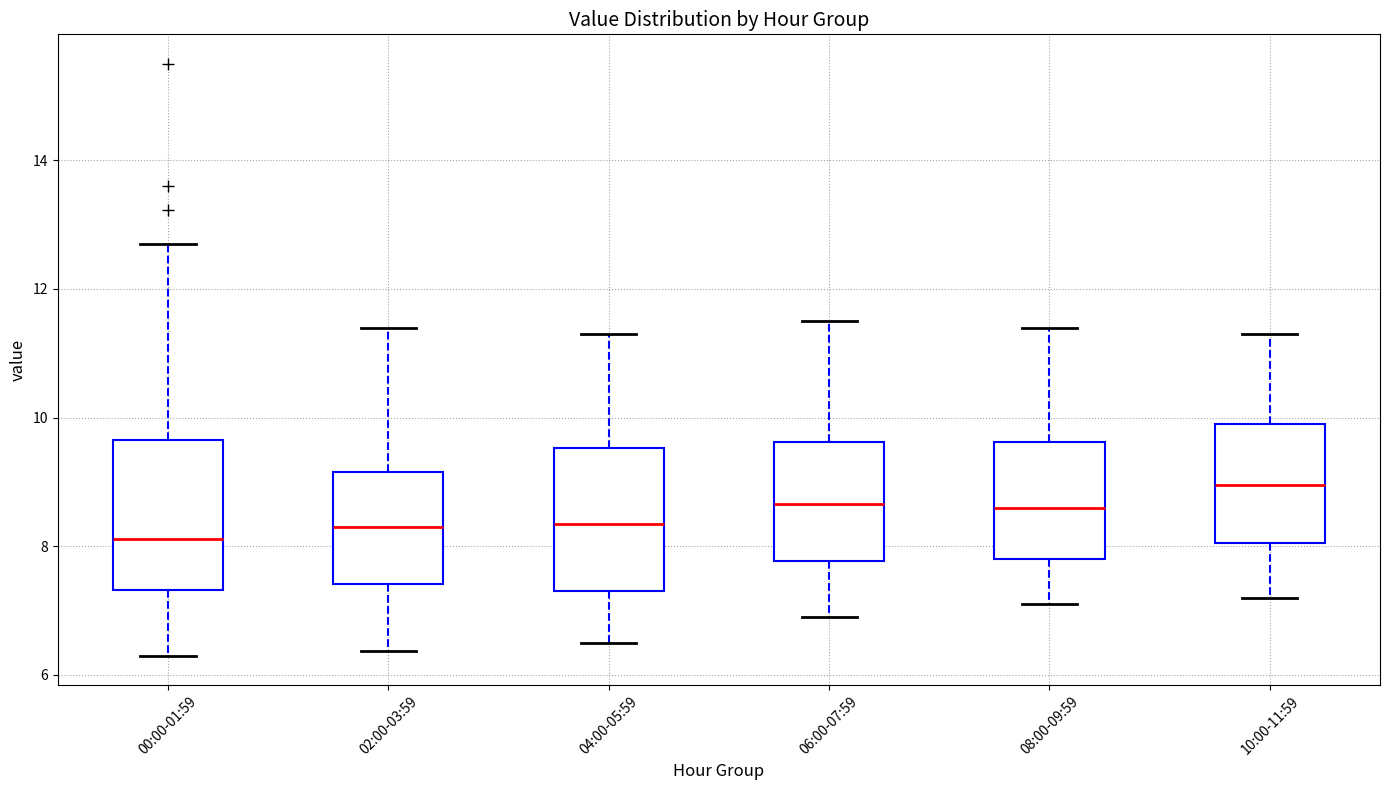

Reading left to right, read every box against the y-axis: the position of its median line, the range the box covers, and the ends of its whiskers. The values are not printed on the chart, so give them approximately, as read against the axis.

00:00-01:59: median 8.2, box 7.4 to 9.6, whiskers 6.4 to 12.8
02:00-03:59: median 8.4, box 7.4 to 9.2, whiskers 6.4 to 11.4
04:00-05:59: median 8.4, box 7.4 to 9.6, whiskers 6.6 to 11.4
06:00-07:59: median 8.6, box 7.8 to 9.6, whiskers 7.0 to 11.6
08:00-09:59: median 8.6, box 7.8 to 9.6, whiskers 7.2 to 11.4
10:00-11:59: median 9.0, box 8.0 to 10.0, whiskers 7.2 to 11.4